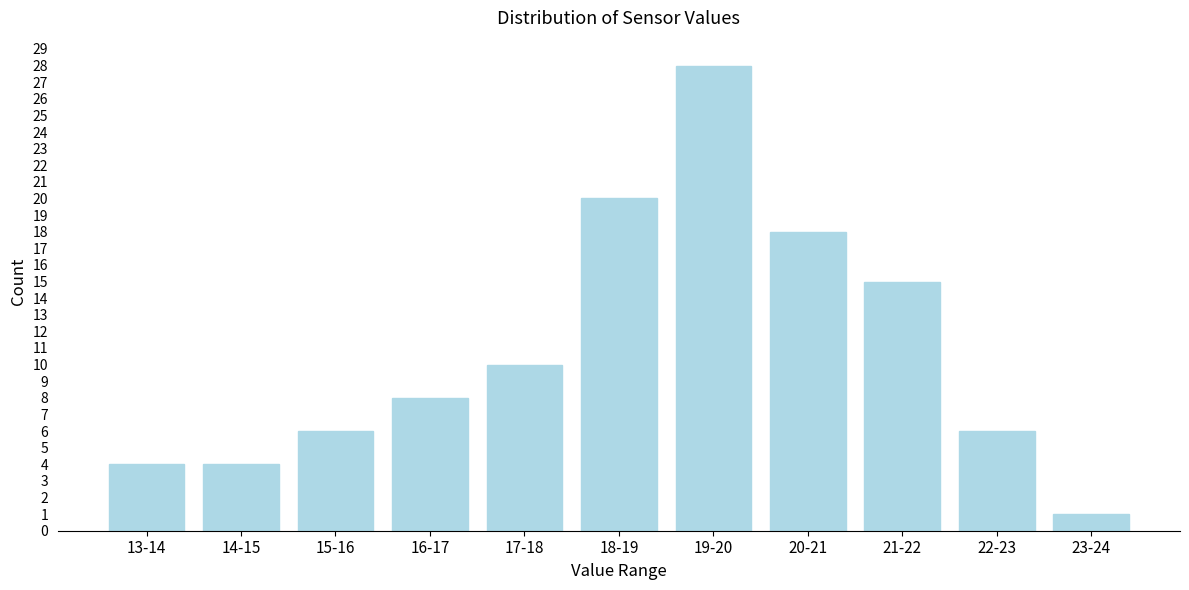

Reading left to right, list all the values displayed in this chart.

13-14=4	14-15=4	15-16=6	16-17=8	17-18=10	18-19=20	19-20=28	20-21=18	21-22=15	22-23=6	23-24=1